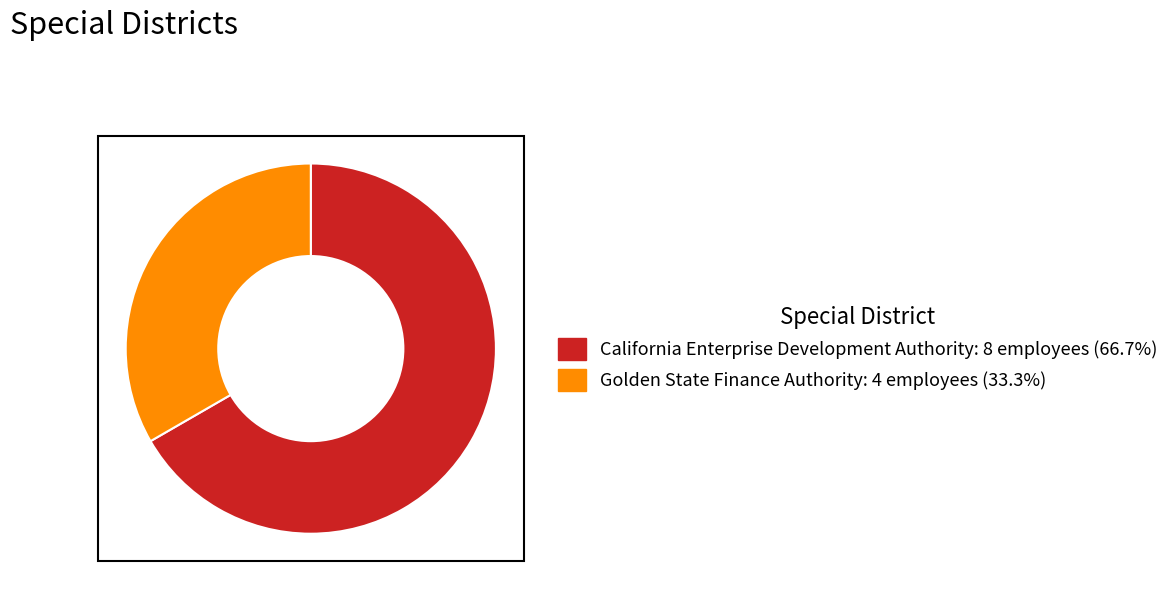

Approximately how many times larger is the value at California Enterprise Development Authority compared to Golden State Finance Authority?

2.0